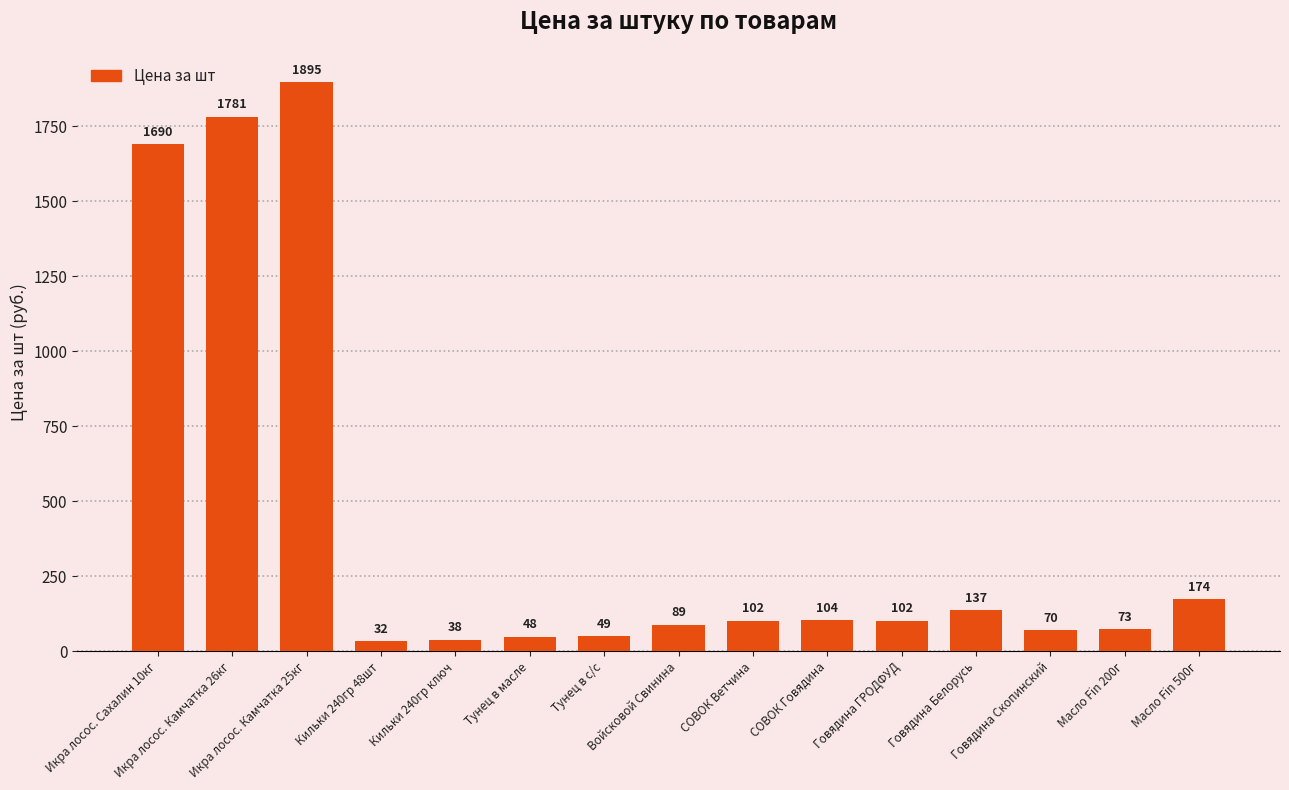

At which label is the value closest to 963?

Икра лосос. Сахалин 10кг